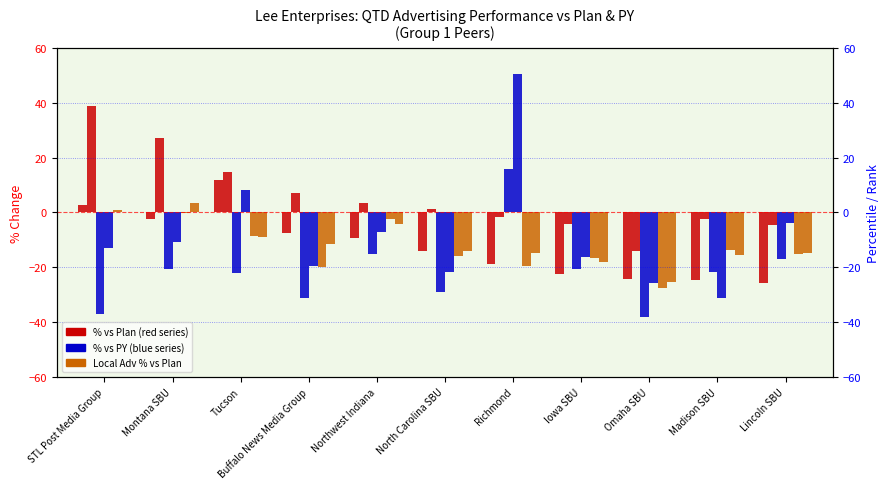

True or false: O&O GAM To PY has a value of -12.1 at Madison SBU.

False